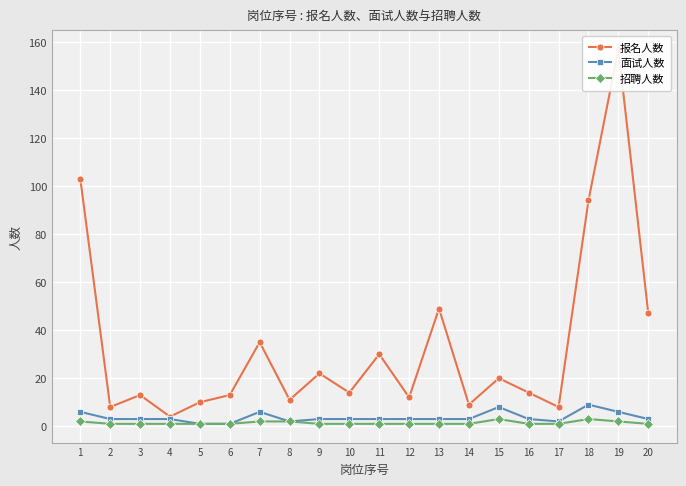

At which label is 招聘人数 closest to 2?

1